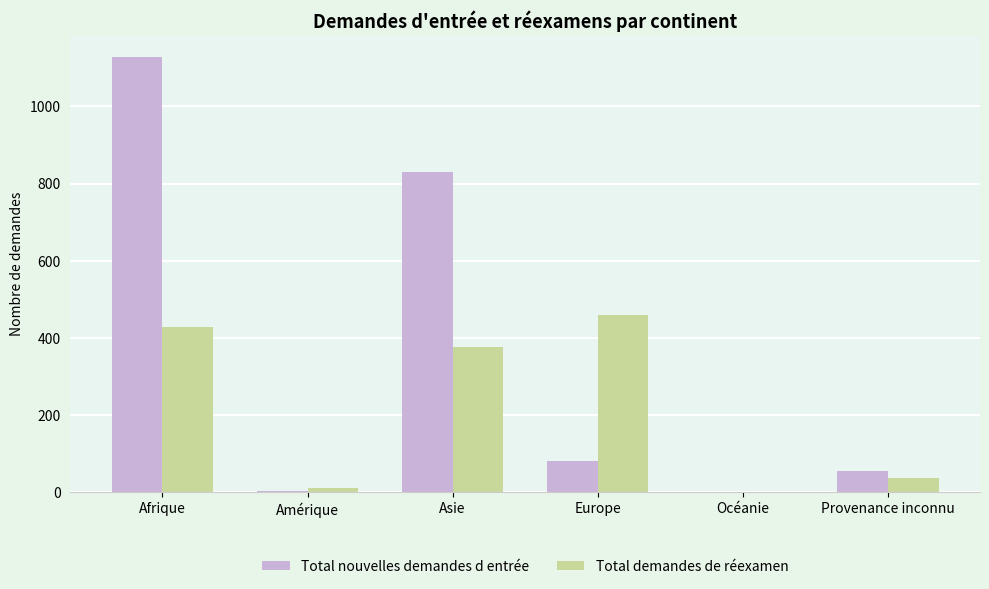

Where is Total nouvelles demandes d entrée nearest to the value 563?

Asie